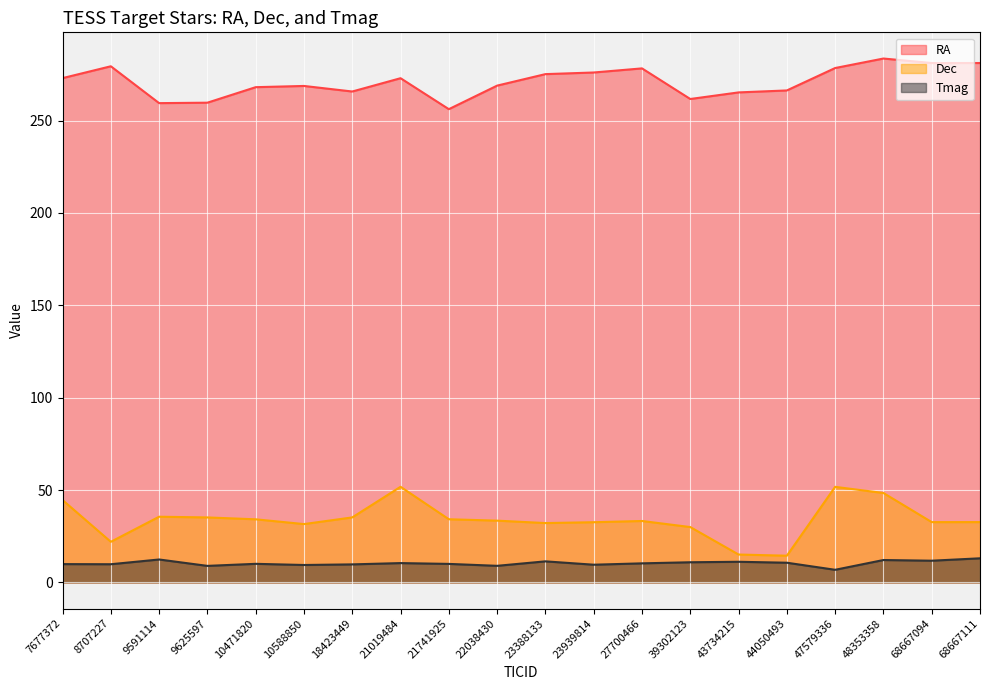

Which series has the widest spread of values?

Dec